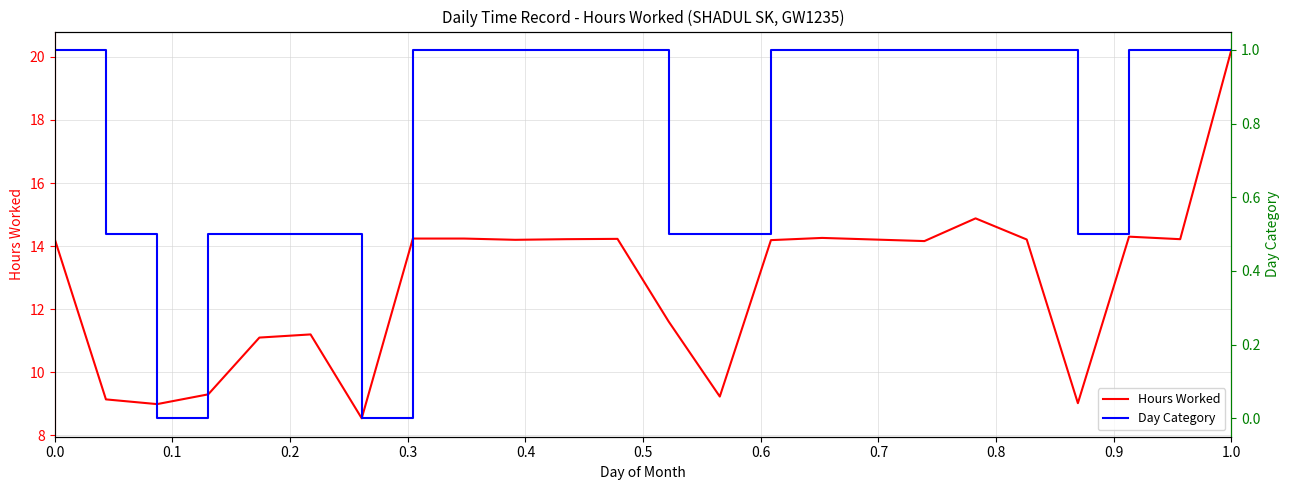

What is the lowest value of the Hours Worked series?

8.5